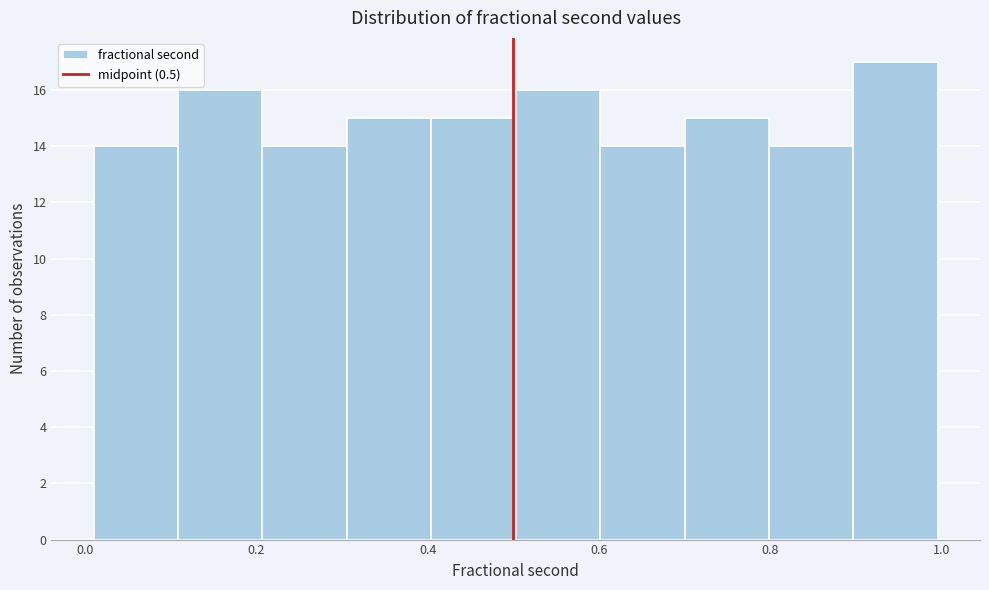

Reading left to right, list every bar in this chart as the range it spans on the x-axis followed by its height. Neither the bar edges nor the heights are printed on the chart, so give them approximately, as read against the axes.

0.02 to 0.10: 14
0.10 to 0.20: 16
0.20 to 0.30: 14
0.30 to 0.40: 15
0.40 to 0.50: 15
0.50 to 0.60: 16
0.60 to 0.70: 14
0.70 to 0.80: 15
0.80 to 0.90: 14
0.90 to 1.00: 17